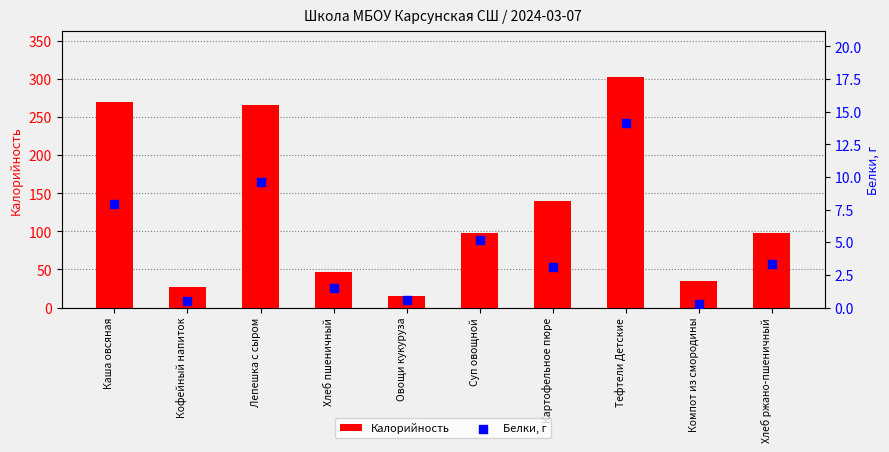

What is the total value across all series at Лепешка с сыром?

275.8